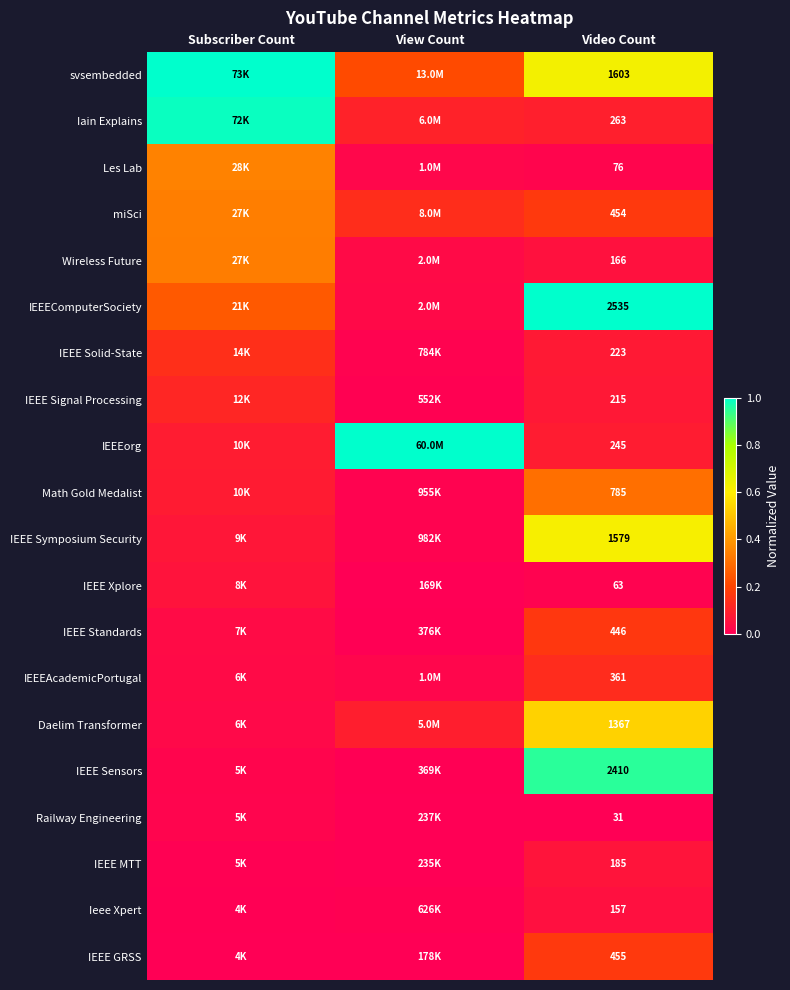

Rank the series at Video Count from lowest to highest value.

Railway Engineering, IEEE Xplore, Les Lab, Ieee Xpert, Wireless Future, IEEE MTT, IEEE Signal Processing, IEEE Solid-State, IEEEorg, Iain Explains, IEEEAcademicPortugal, IEEE Standards, miSci, IEEE GRSS, Math Gold Medalist, Daelim Transformer, IEEE Symposium Security, svsembedded, IEEE Sensors, IEEEComputerSociety